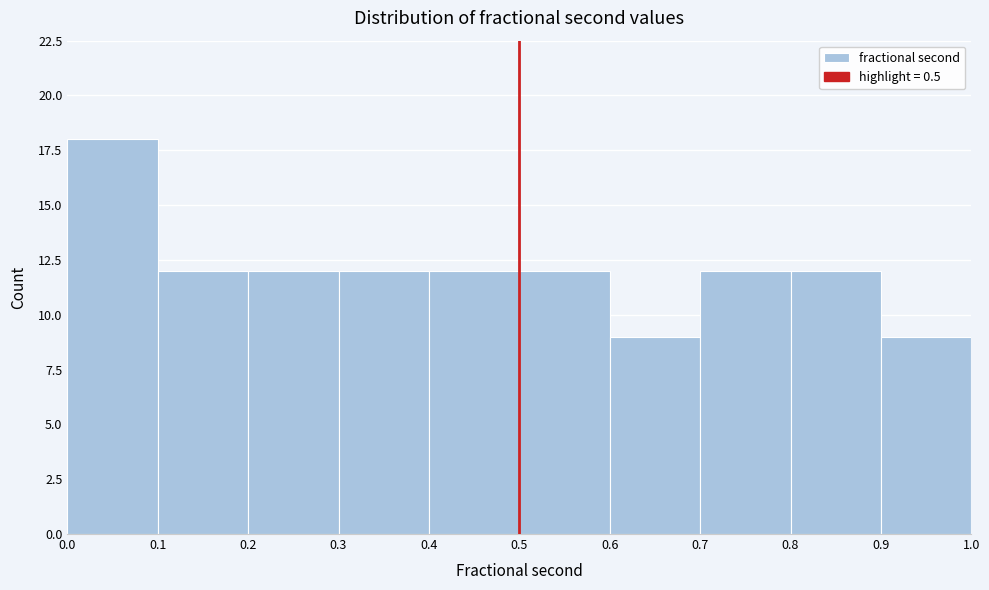

How tall is the bar that spans 0.3 to 0.4 on the x-axis? The values are not printed on the chart, so give them approximately, as read against the axis.

12